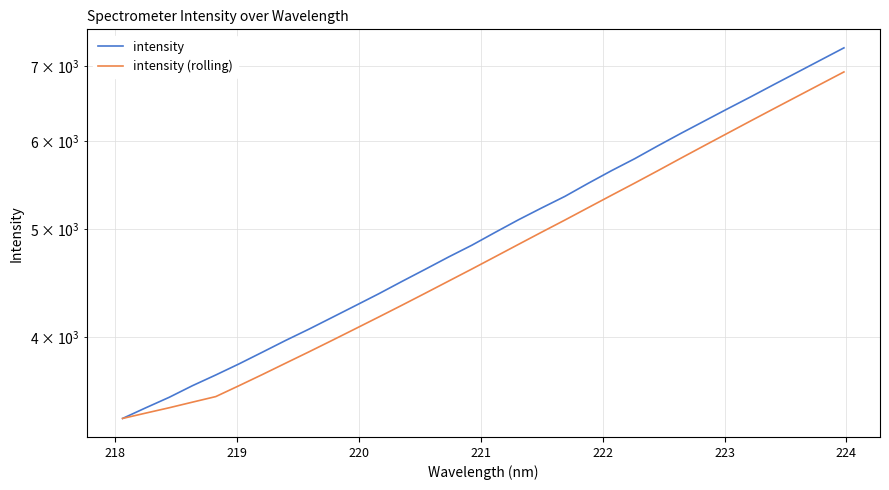

How many values in the intensity (rolling) series exceed 4723?

16